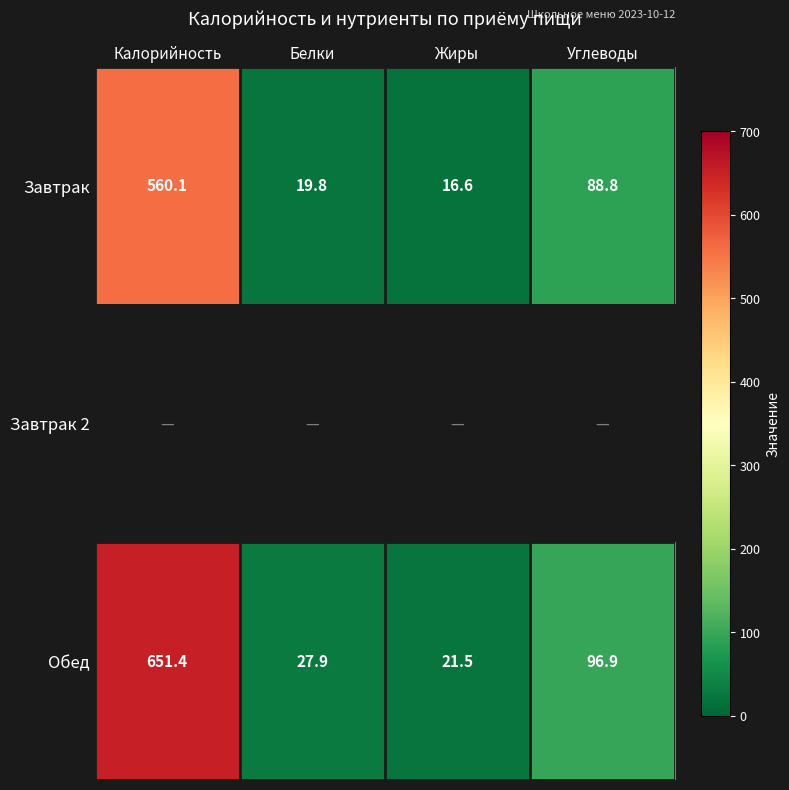

What is the sum of all Обед values?

797.7